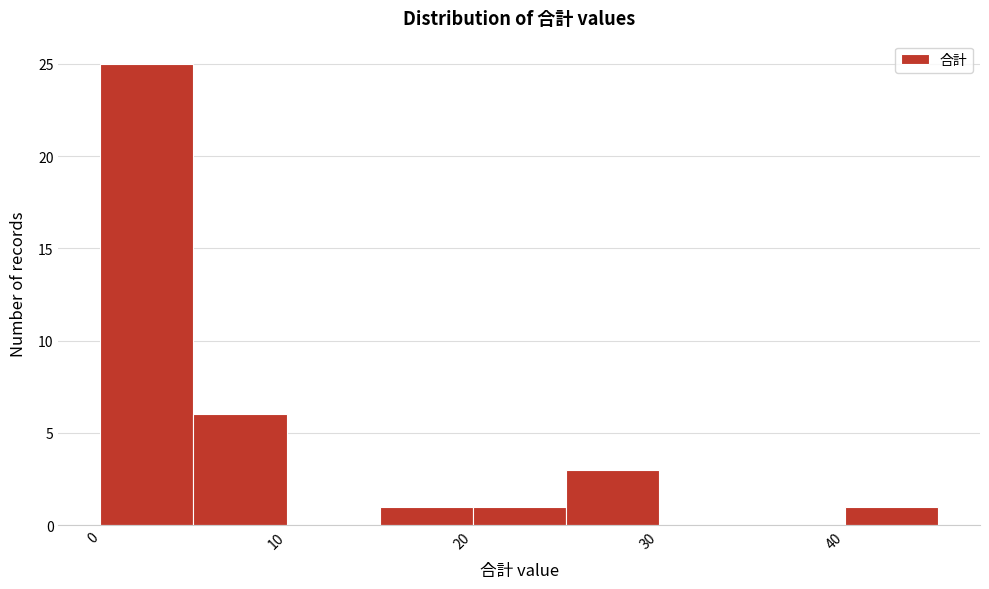

Which range on the x-axis has the tallest bar?

0 to 5